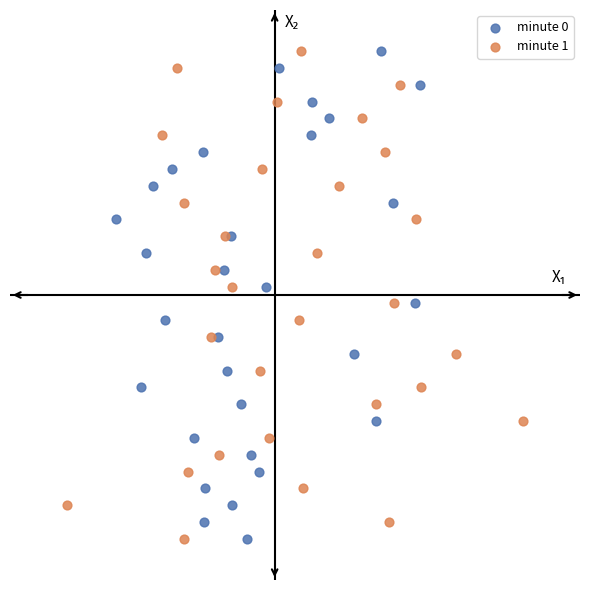

What are all the series names shown in the legend?

minute 0, minute 1